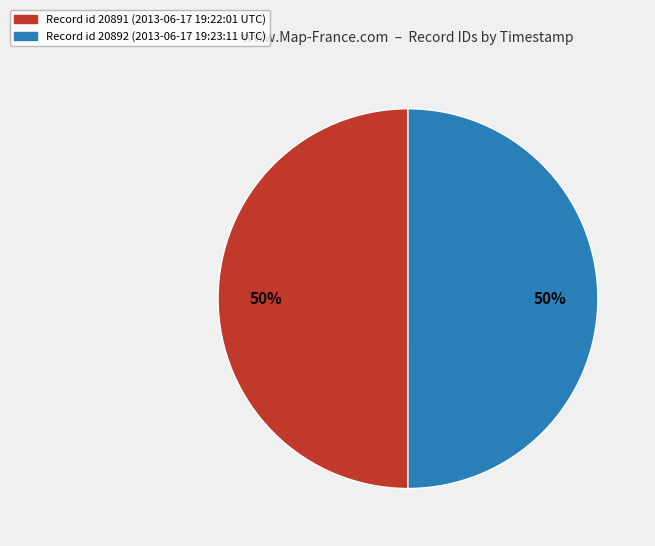

To the nearest percent, what is the average slice percentage?

50%